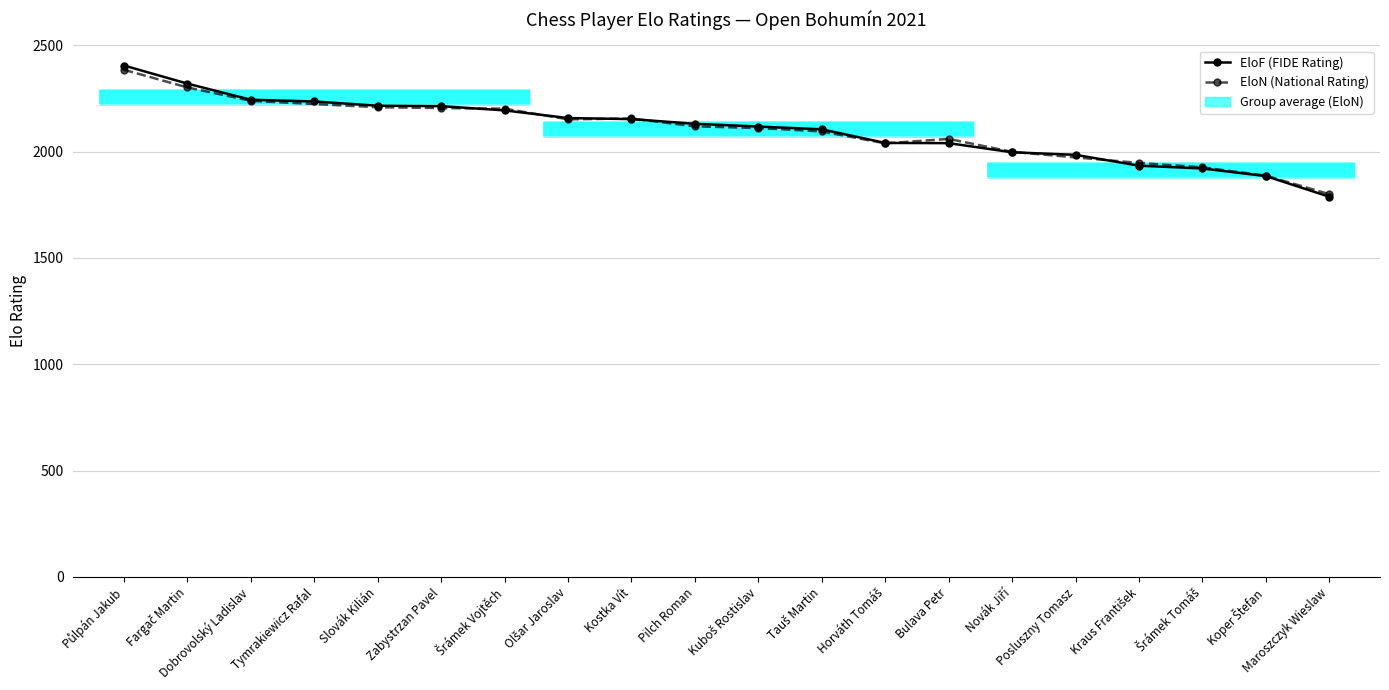

What is the change in value from Půlpán Jakub to Pilch Roman?

-274